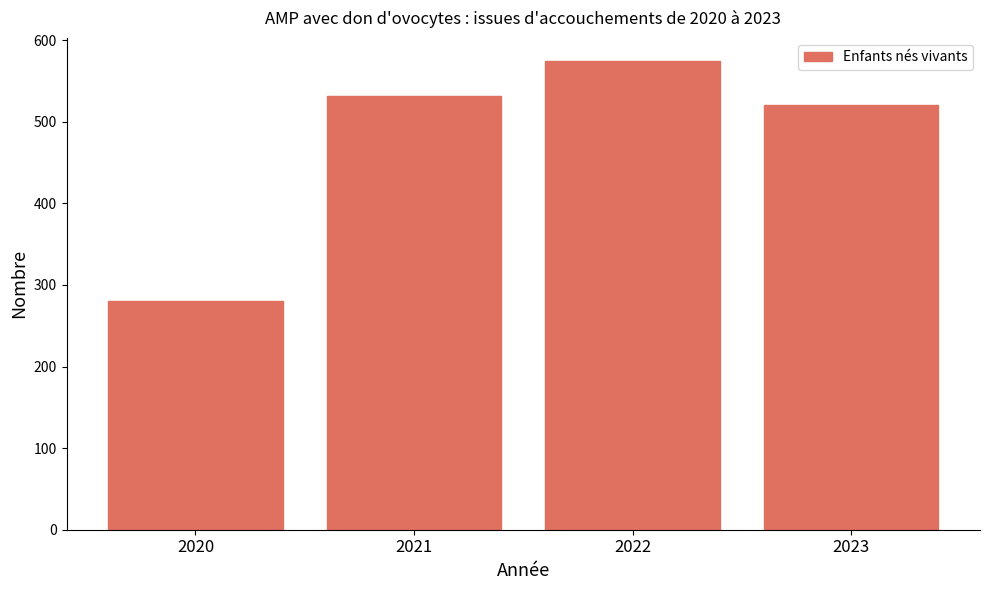

True or false: the data shows 520 at 2023.

True